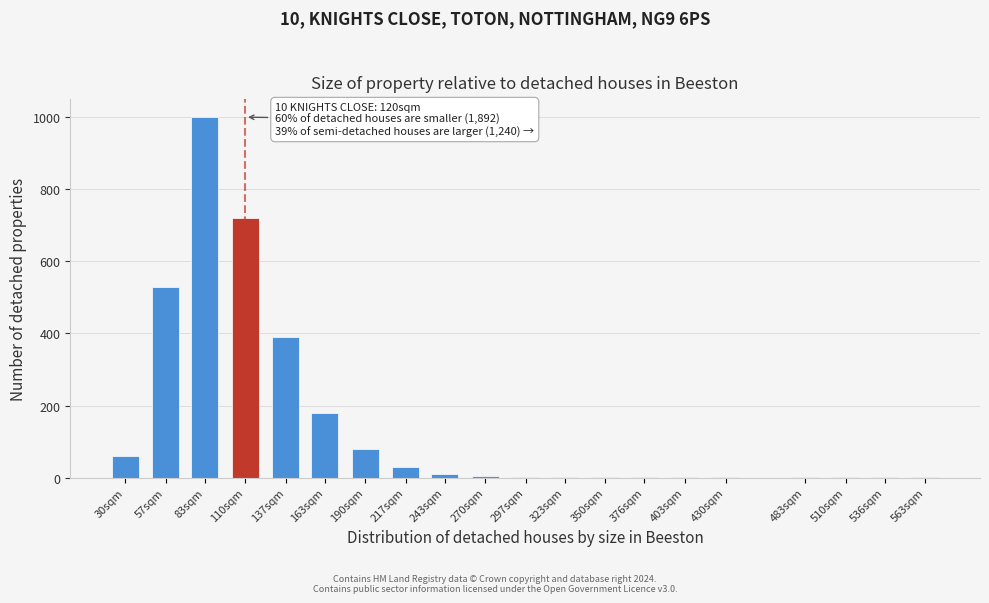

What is the sum of all values?

3018